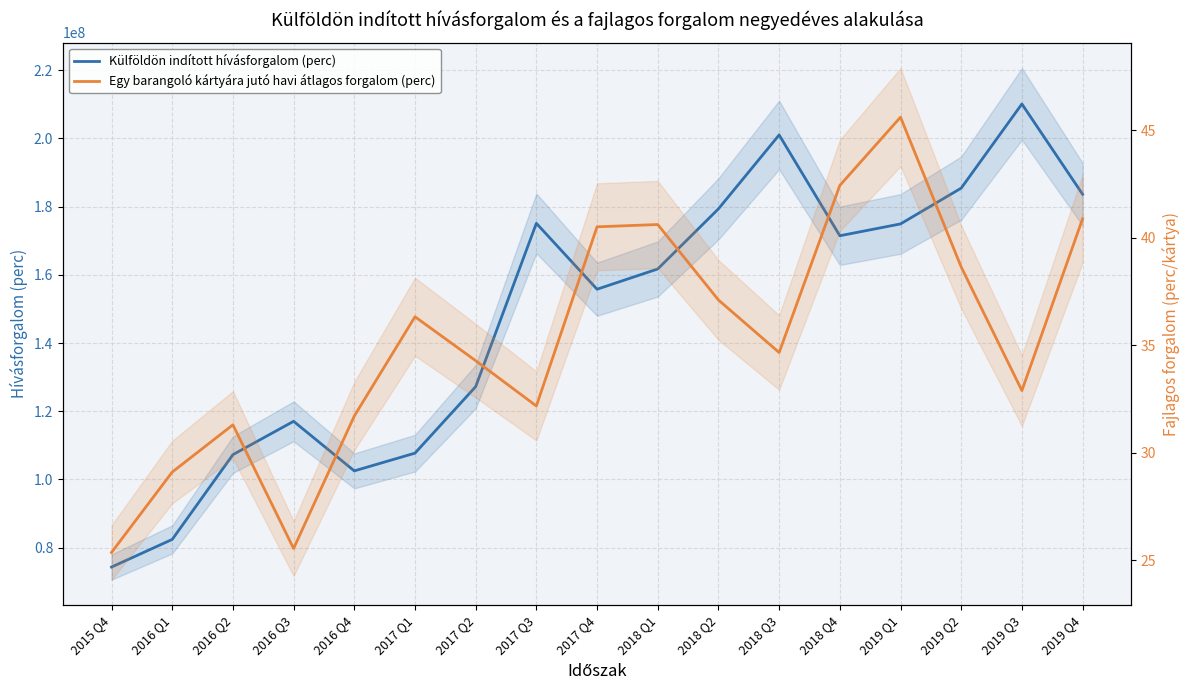

True or false: Külföldön indított hívásforgalom (perc) has more than 2 interior local peaks.

True